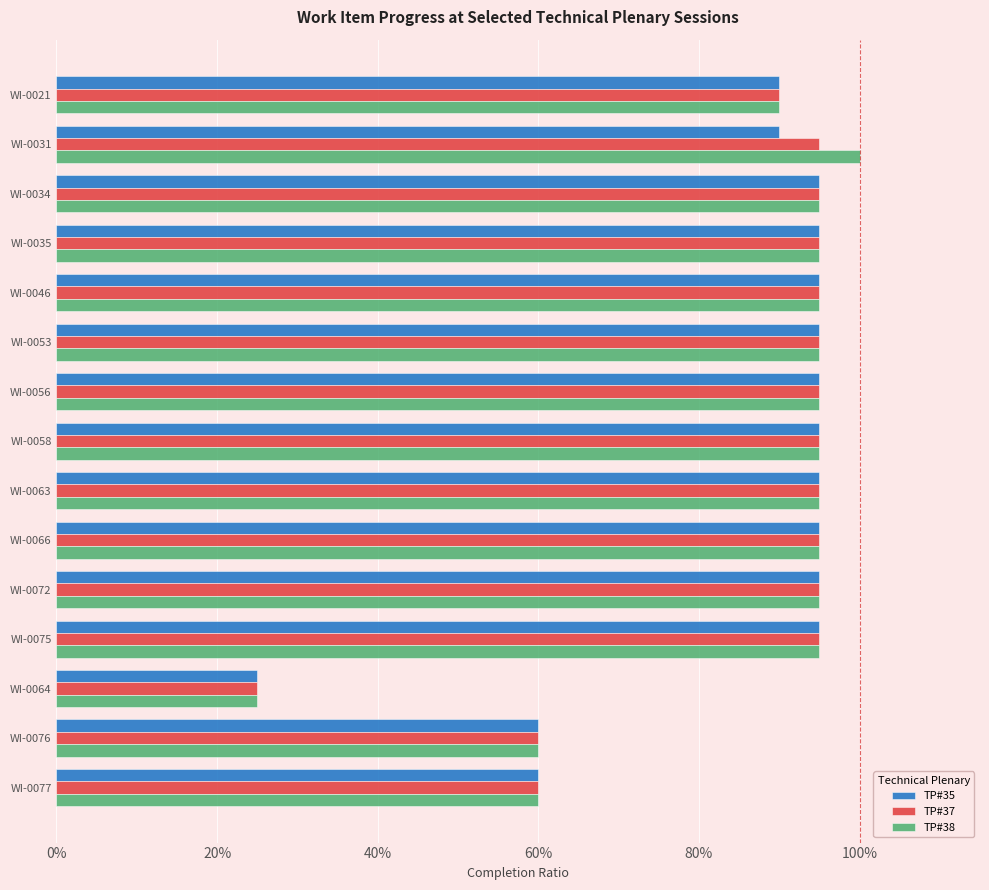

What position from the left is WI-0035?

4